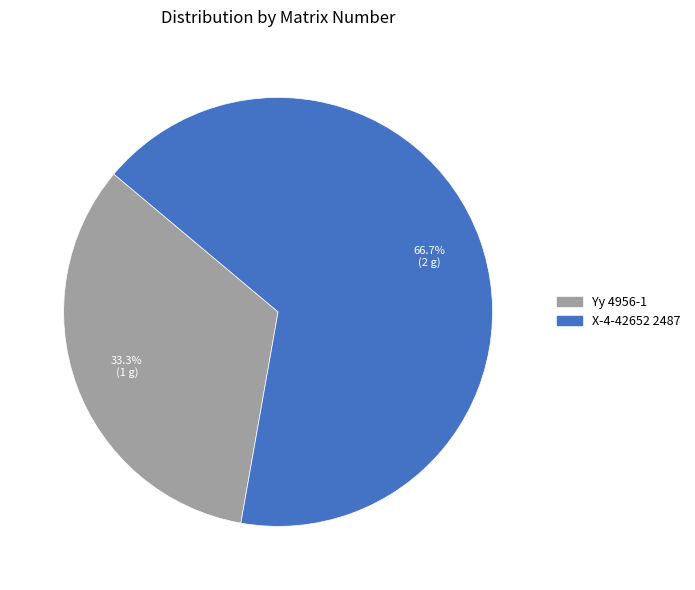

Is it true that X-4-42652 2487 is 67% of the pie?

True